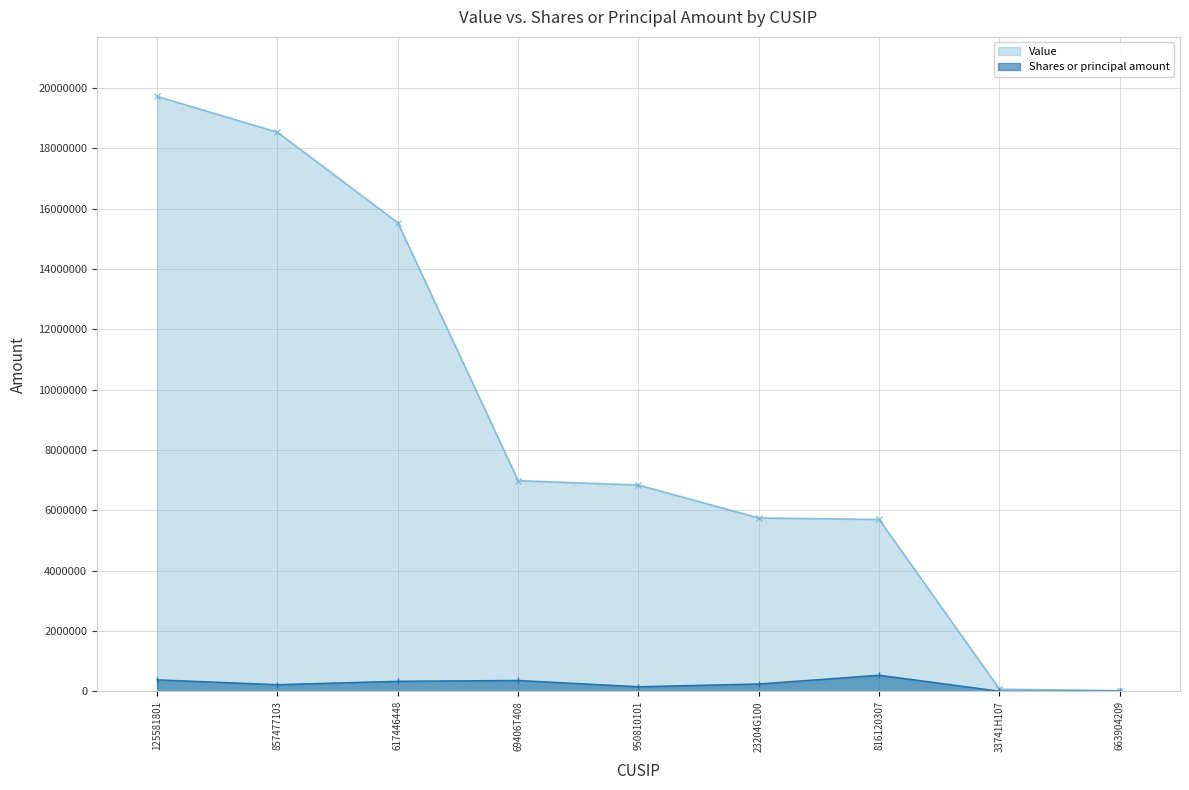

Between 617446448 and 23204G100, which series saw the biggest shift?

Value